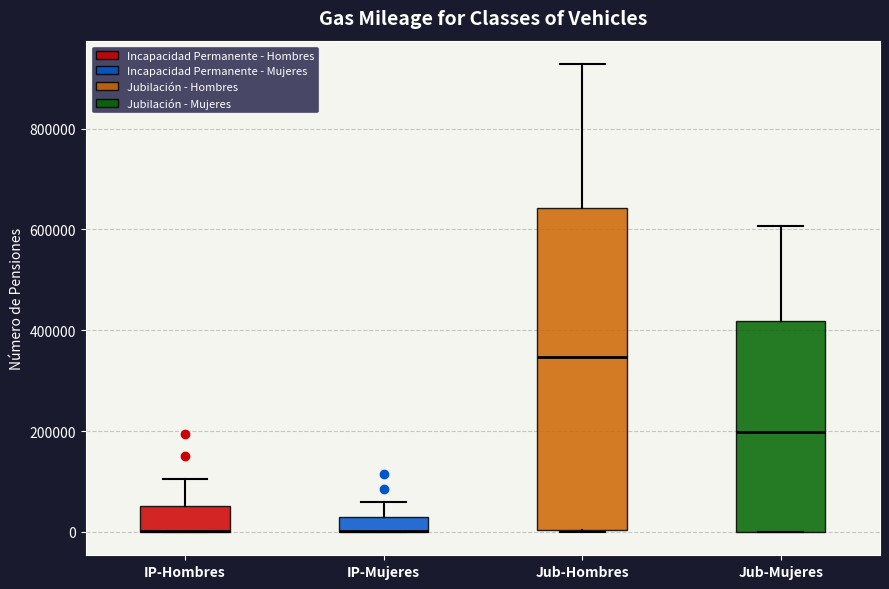

Where does the upper whisker of the box for IP-Mujeres end on the y-axis? The values are not printed on the chart, so give them approximately, as read against the axis.

60000